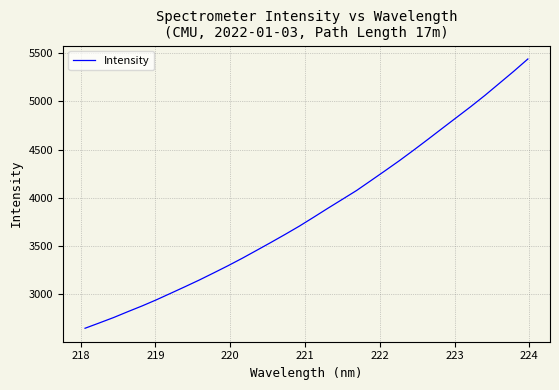

What is the smallest value displayed?

2647.1